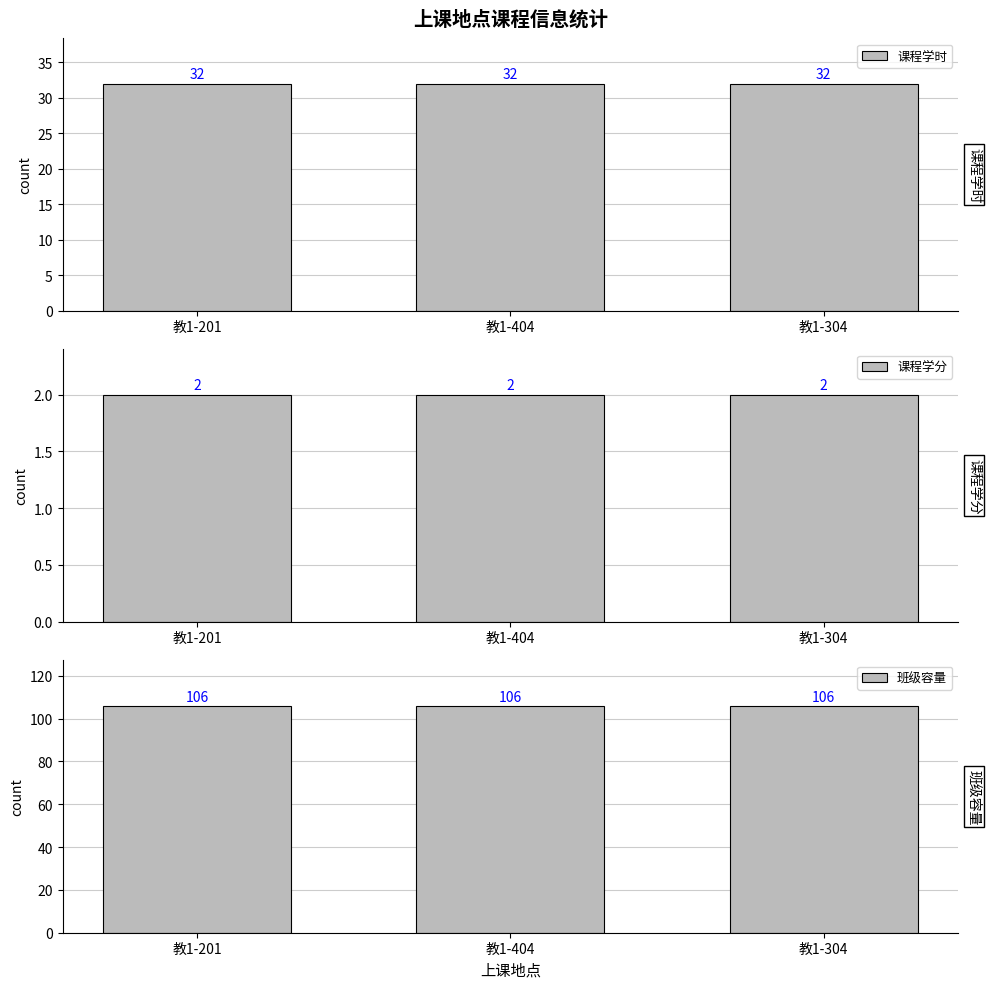

What is the total value across all series at 教1-201?

140